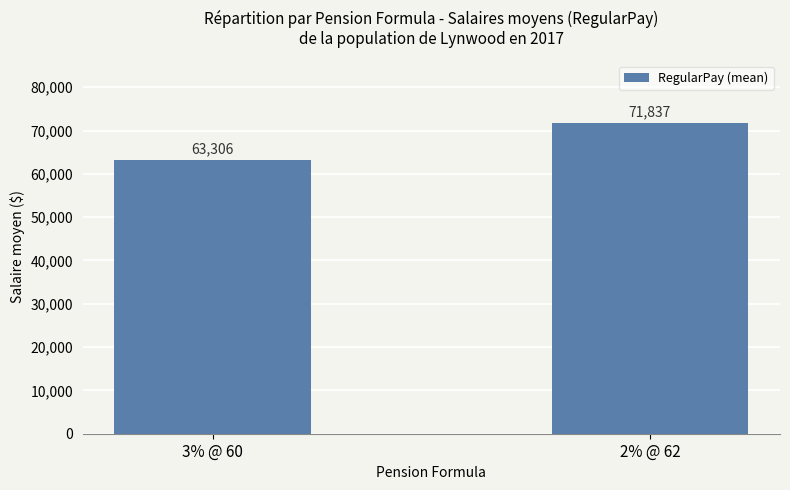

What is the sum of the values at 3% @ 60 and 2% @ 62?

135143